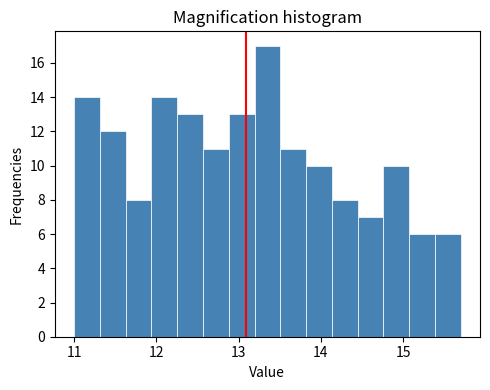

Around what value on the x-axis is the tallest bar? Give the approximate position of its centre, as read against the axis.

13.4